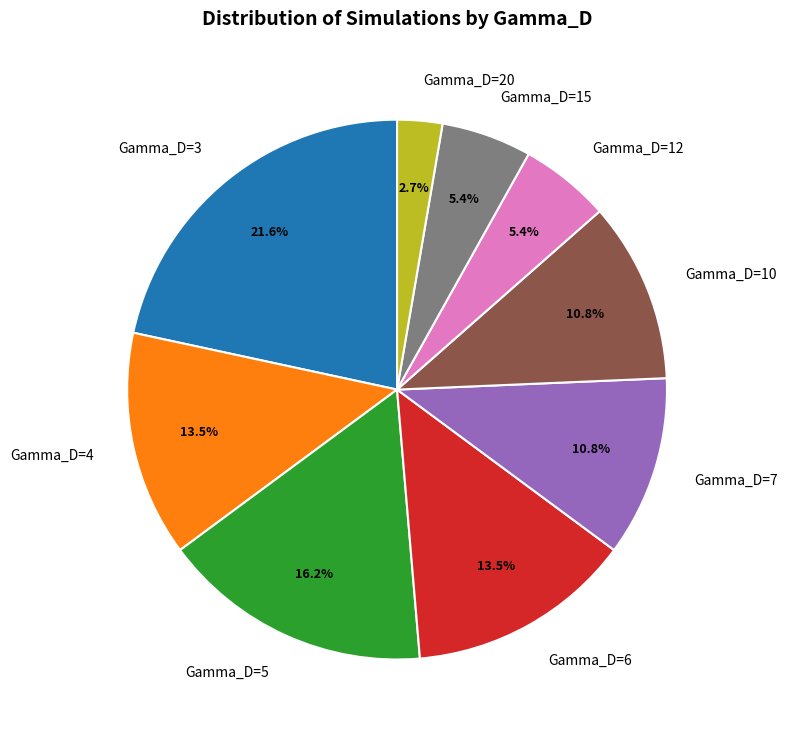

How many segments does this pie chart have?

9